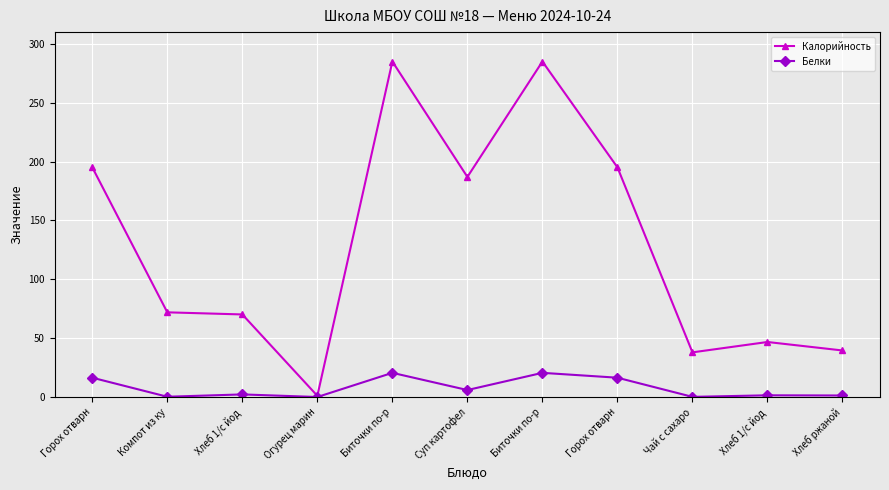

The Белки series shows 4.4 at Биточки по-р. True or false?

False